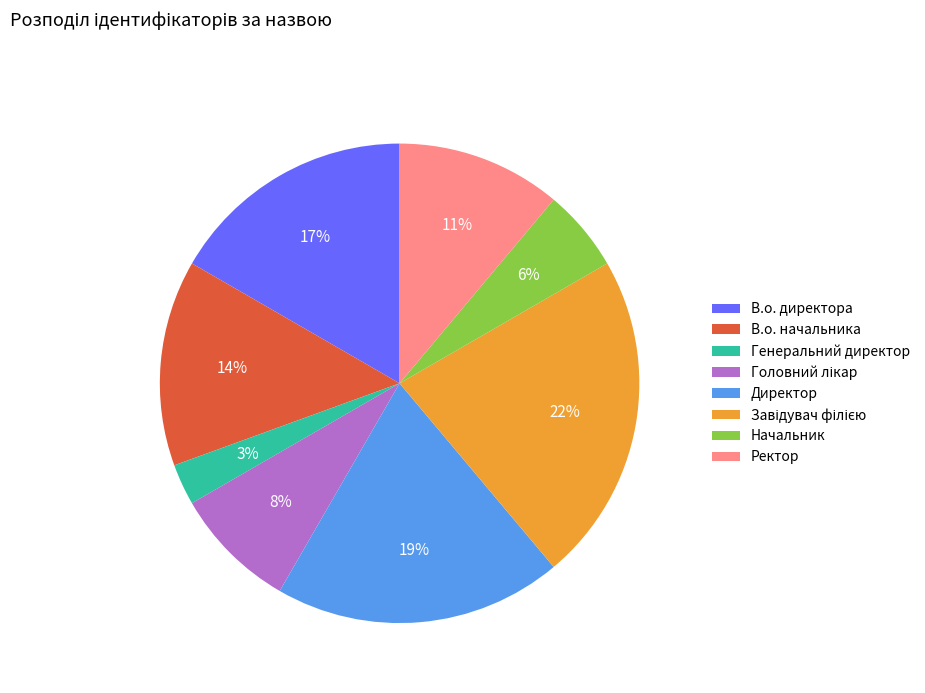

Is there a majority slice in this chart?

No